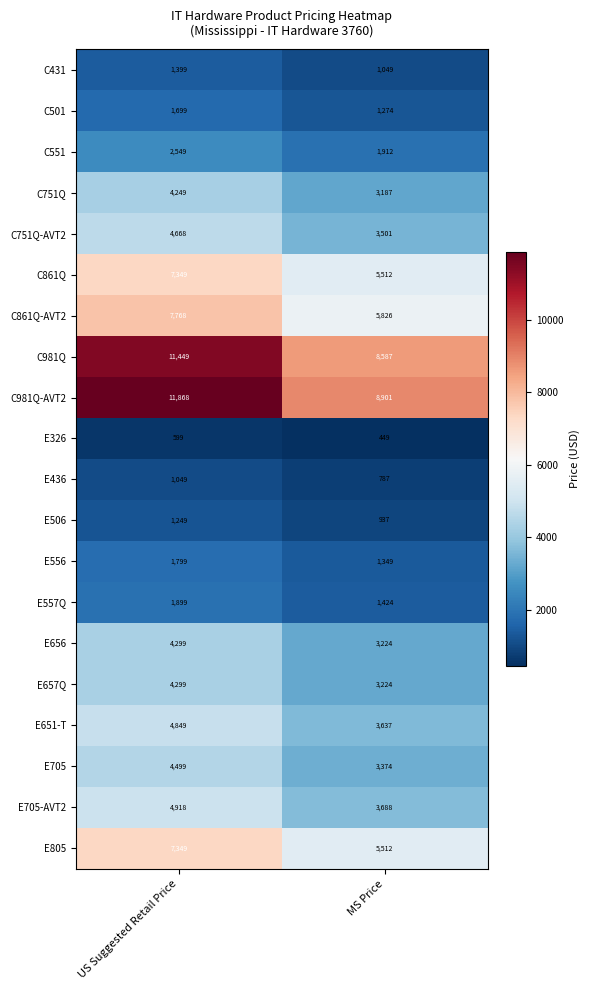

Read the C751Q value at MS Price, to the nearest 100.

3200